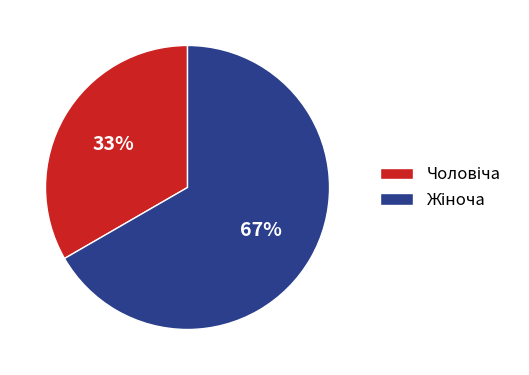

How many slices are in this pie chart?

2